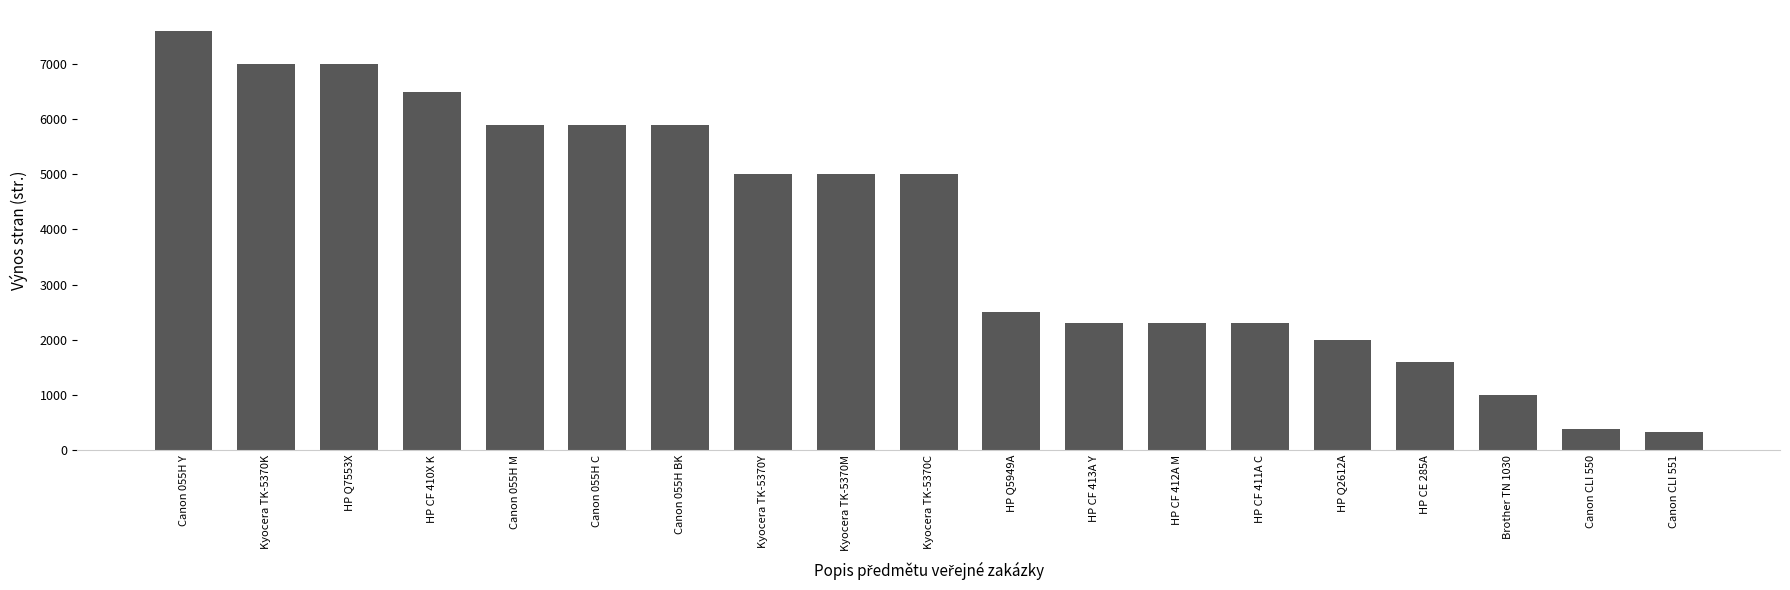

How many series are shown in this chart?

1